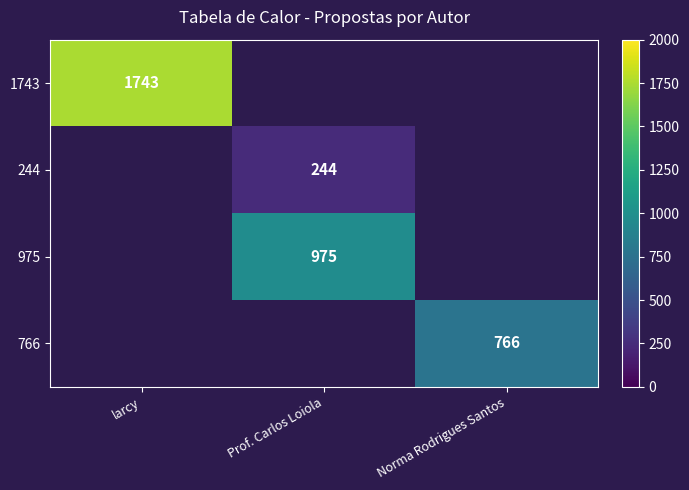

Between Prof. Carlos Loiola and larcy, which is larger?

larcy